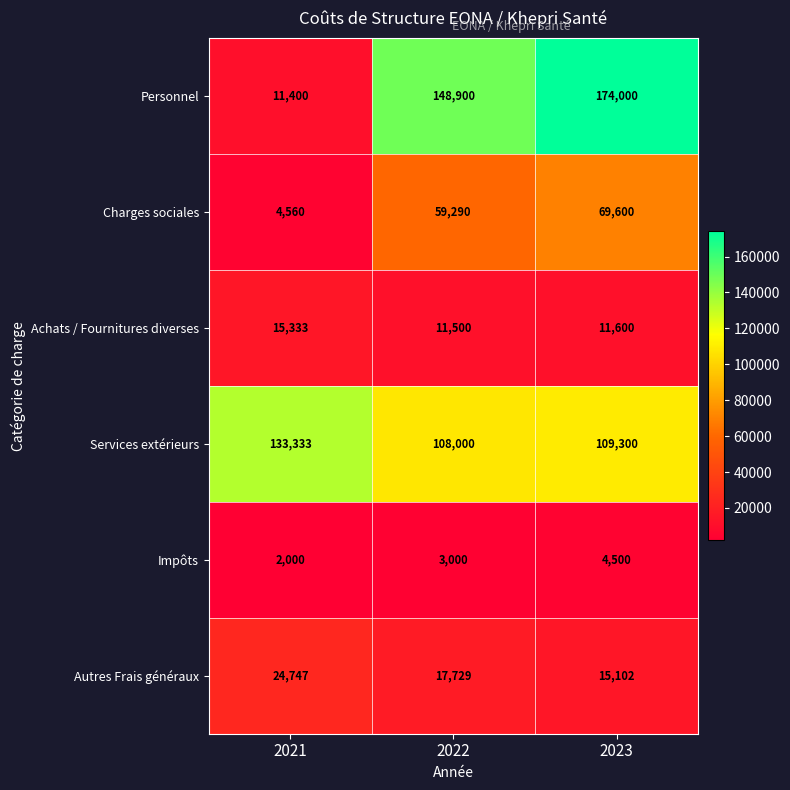

The value of Personnel at 2021 is 11400. True or false?

True